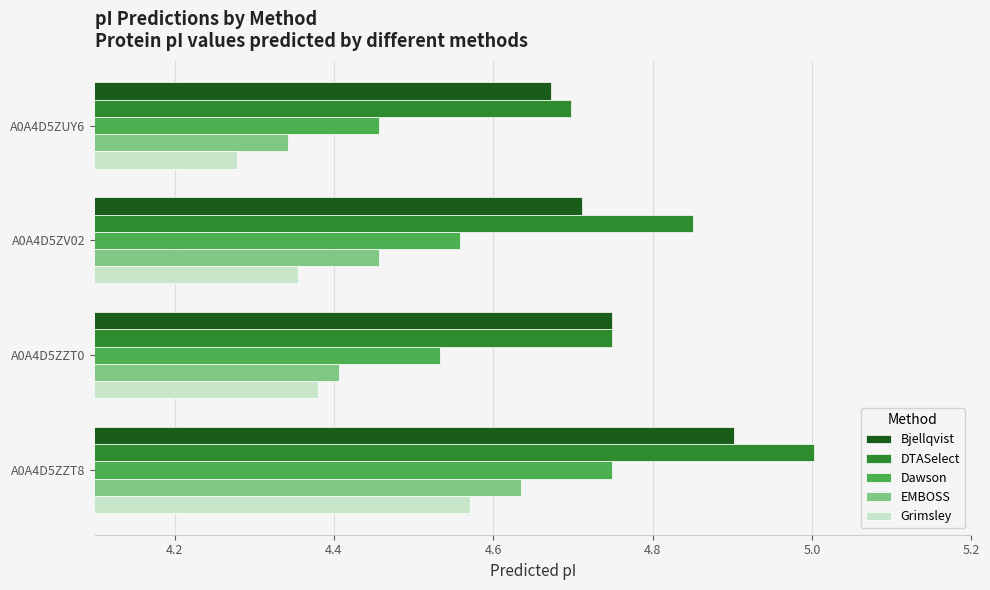

At how many categories does at least one series exceed 4?

4